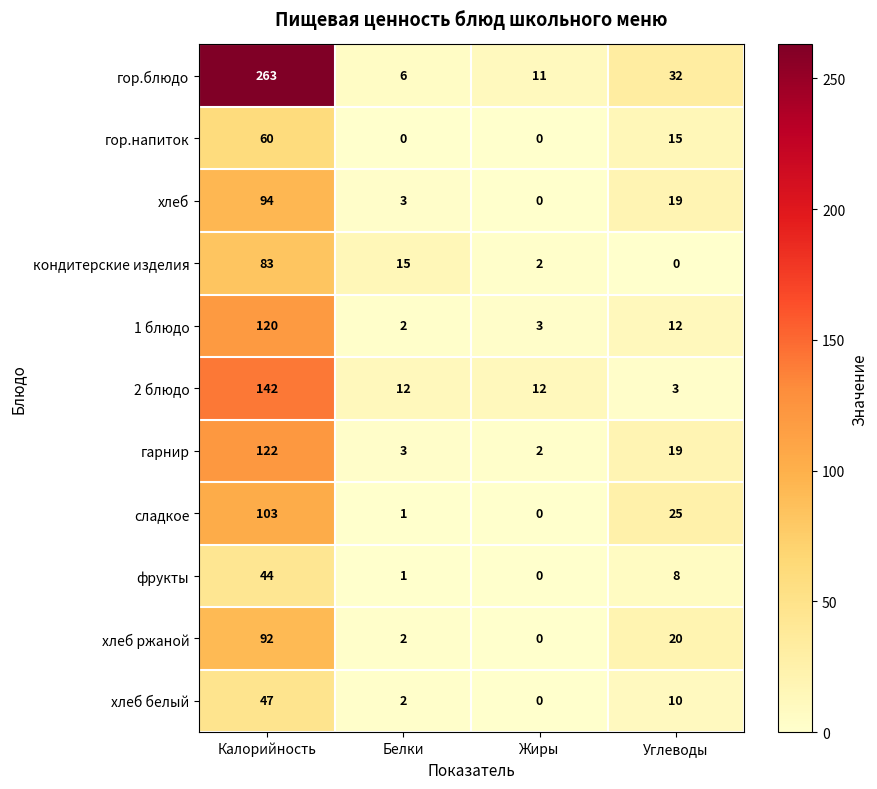

Is it true that гарнир equals 27 at Углеводы?

False